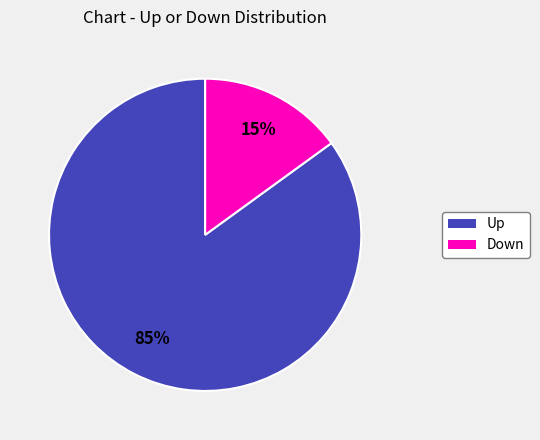

Does any single category account for the majority?

Yes